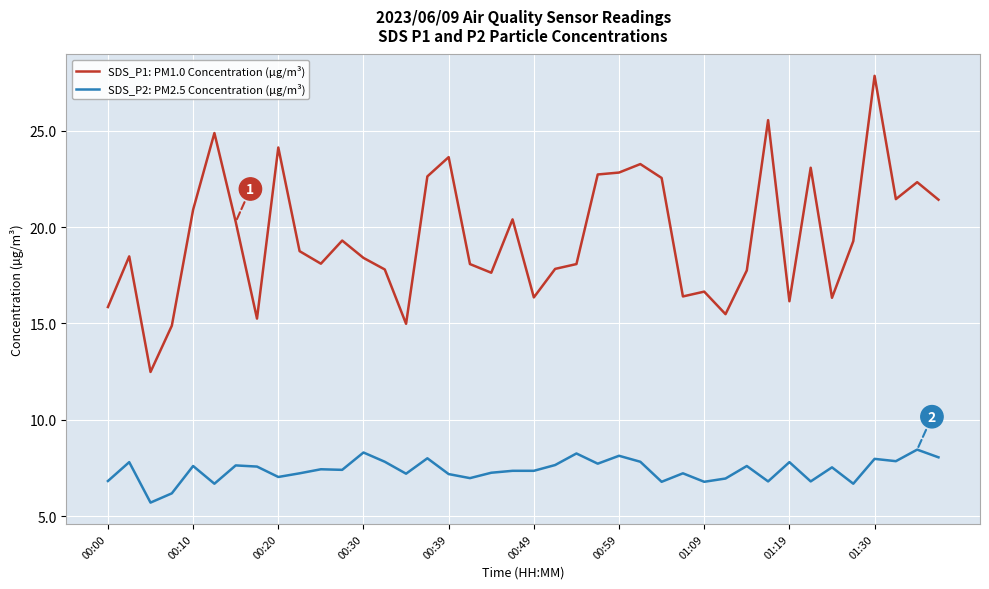

True or false: SDS_P1: PM1.0 Concentration (µg/m³) and SDS_P2: PM2.5 Concentration (µg/m³) intersect in this chart.

False